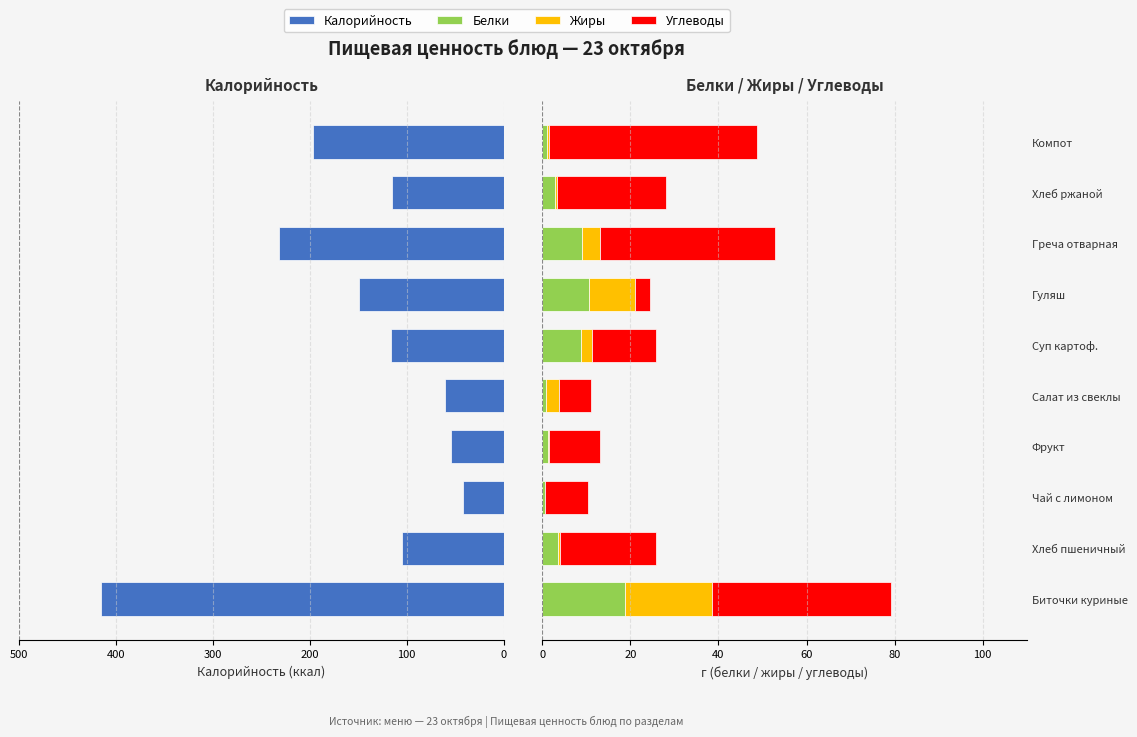

What position from the left is Хлеб пшеничный?

2